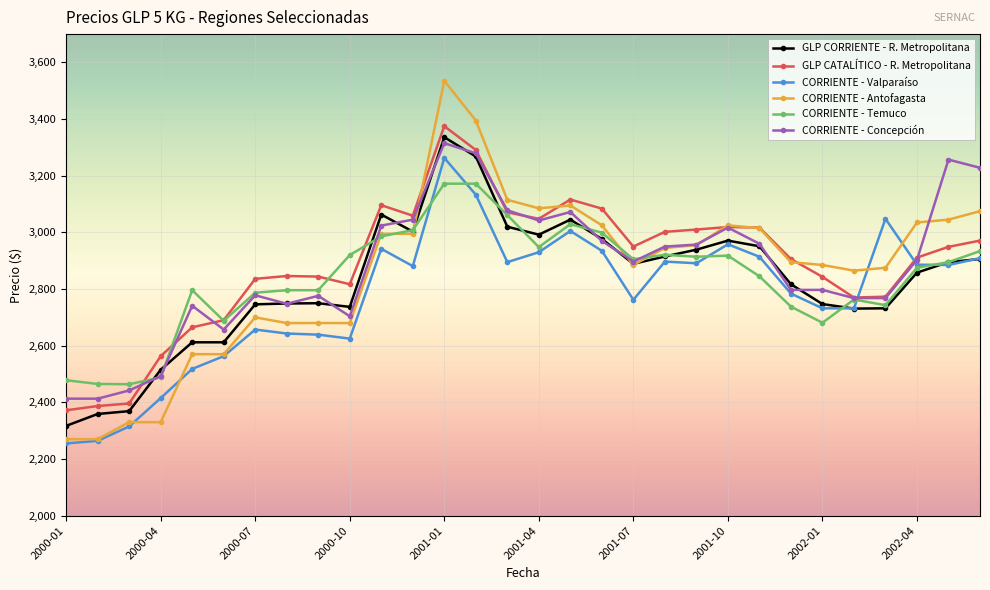

Which series has the largest range (max minus min)?

CORRIENTE - Antofagasta